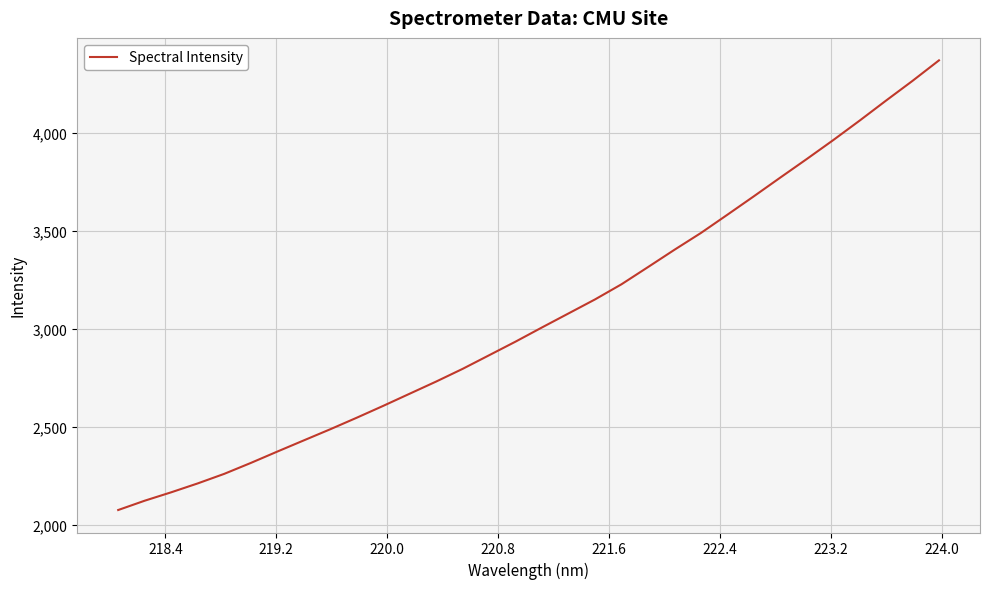

How many lines are shown in the chart?

1